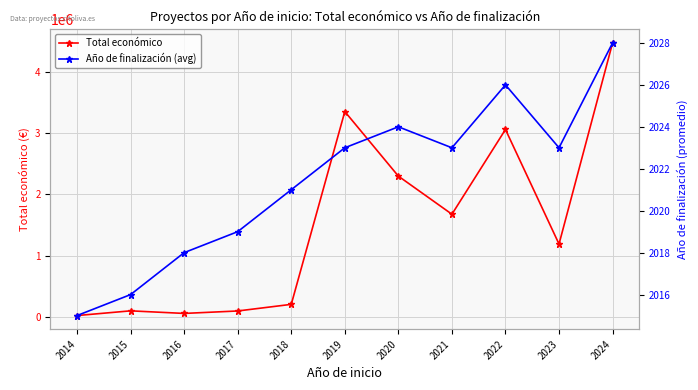

Which series has the largest total across all categories?

Total económico